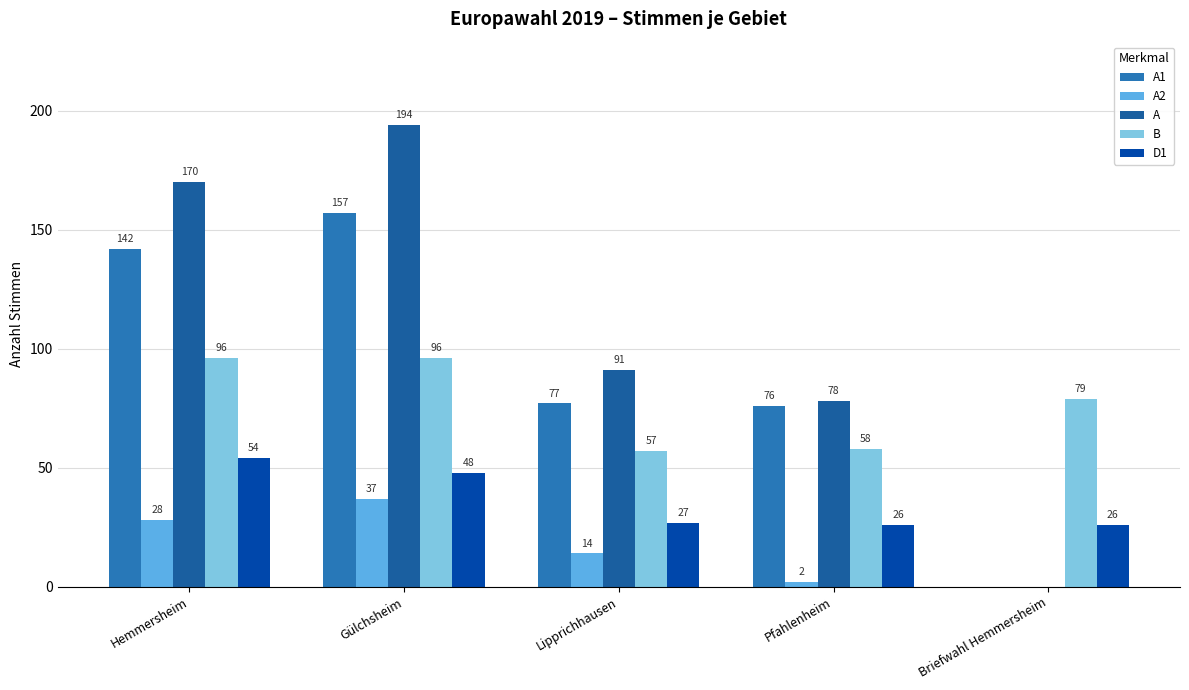

List the series in order of their peak value, highest first.

A, A1, B, D1, A2